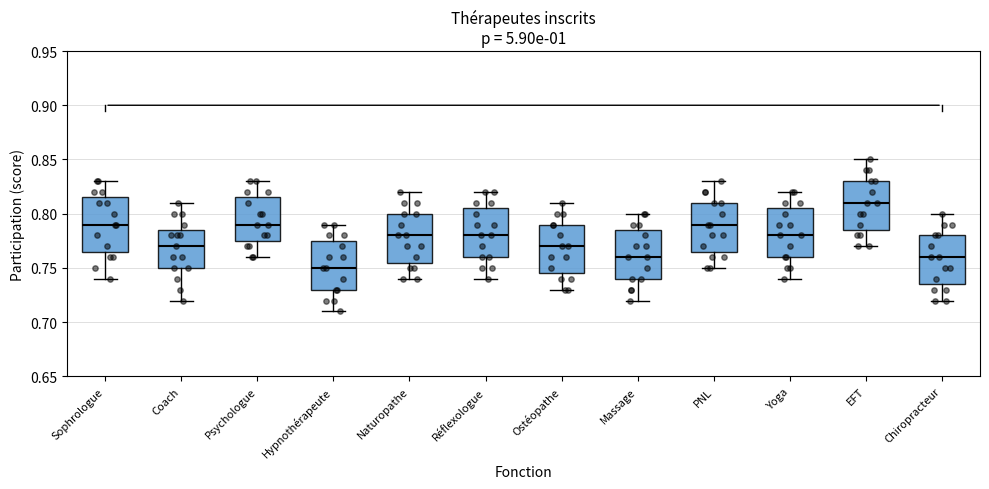

Which box has the lowest median line?

Hypnothérapeute